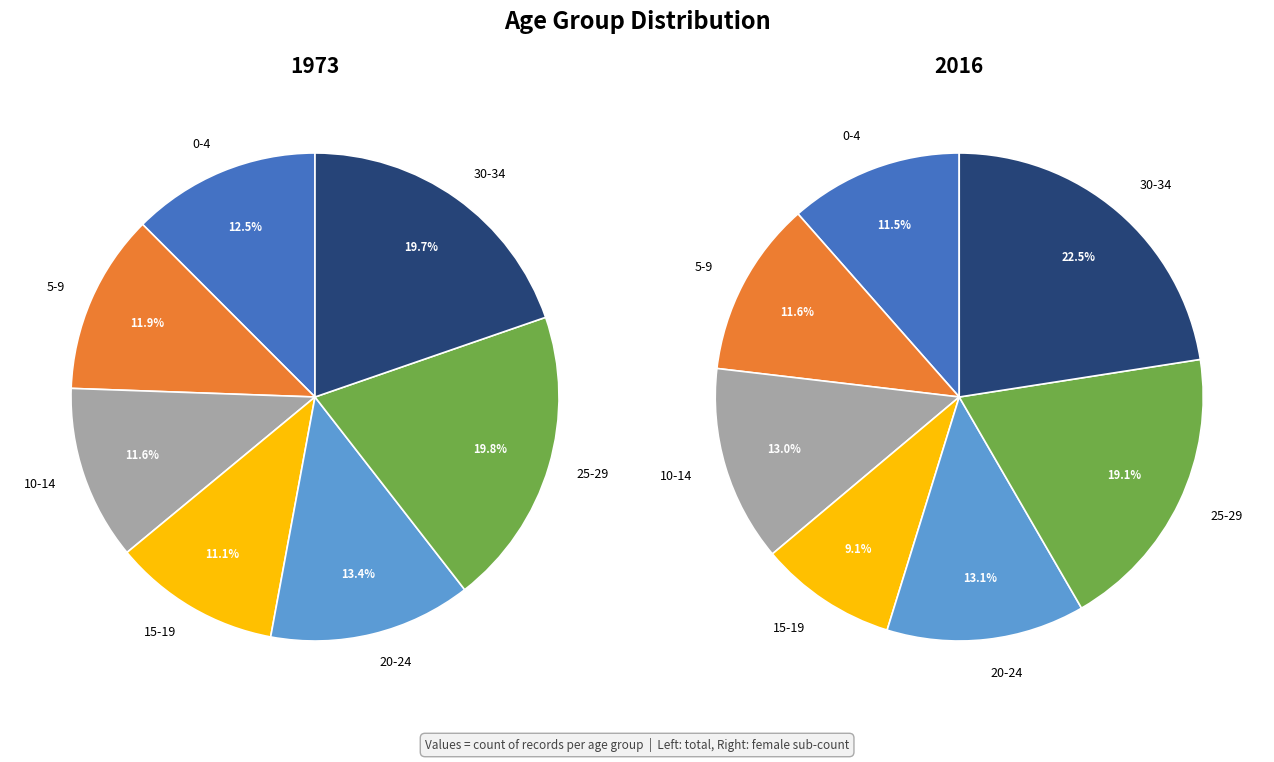

To the nearest percent, what portion does 5-9 represent?

12%